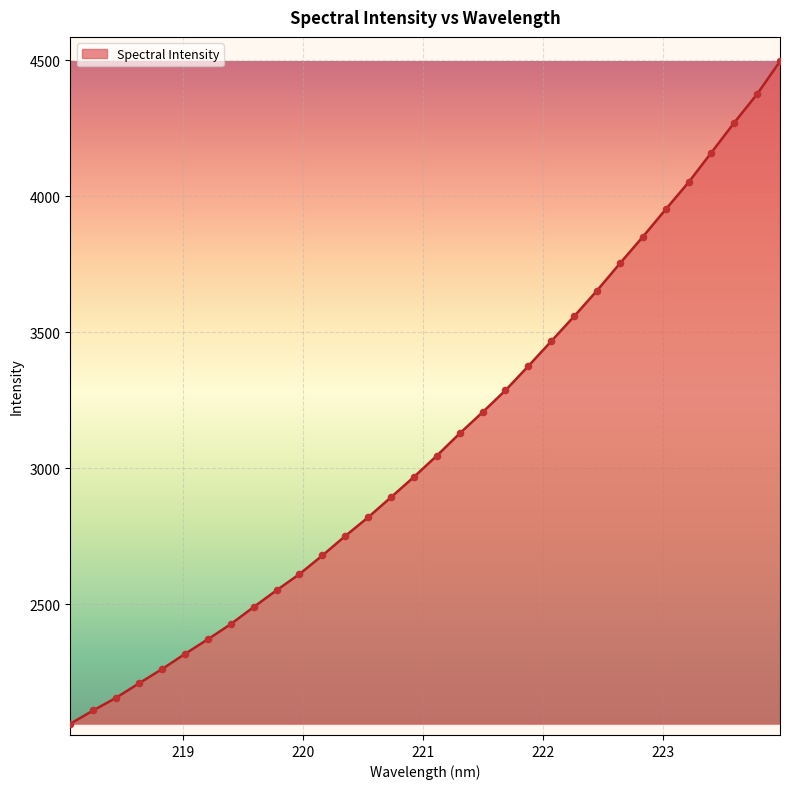

What is the greatest value displayed?

4496.5